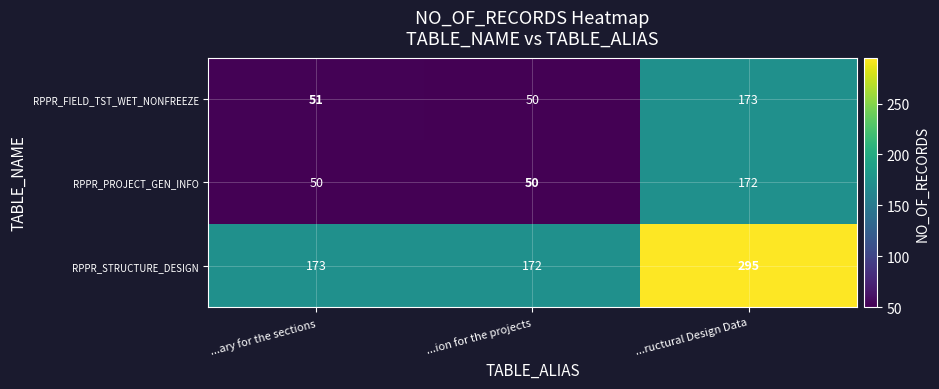

True or false: RPPR_PROJECT_GEN_INFO has a value of 172 at ...ructural Design Data.

True